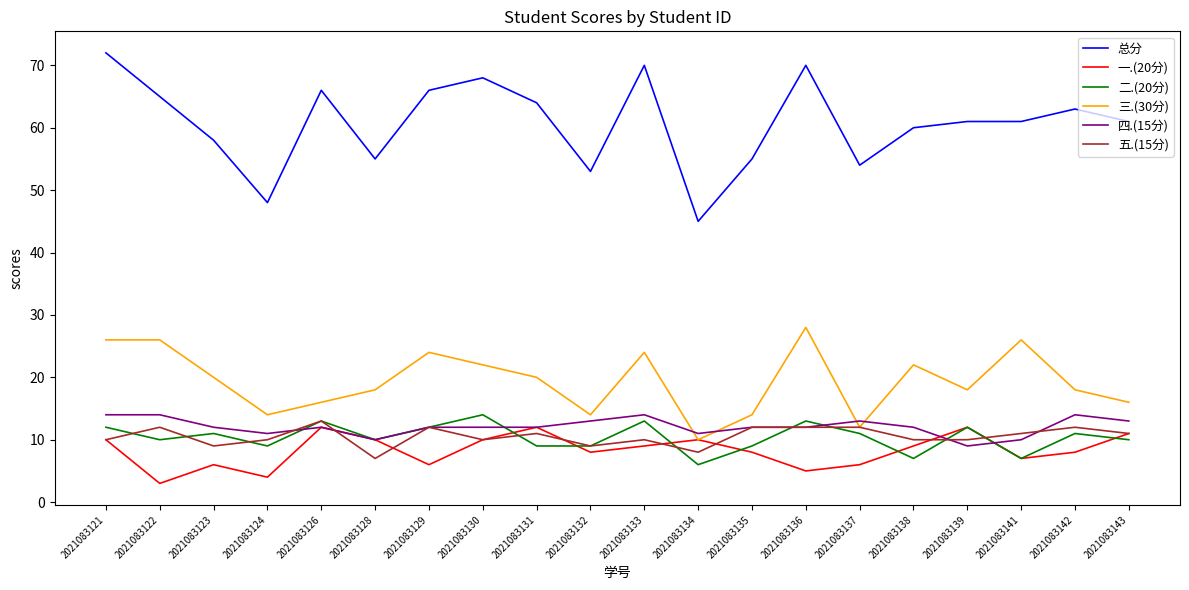

Which series changed the most between 2021083137 and 2021083141?

三.(30分)